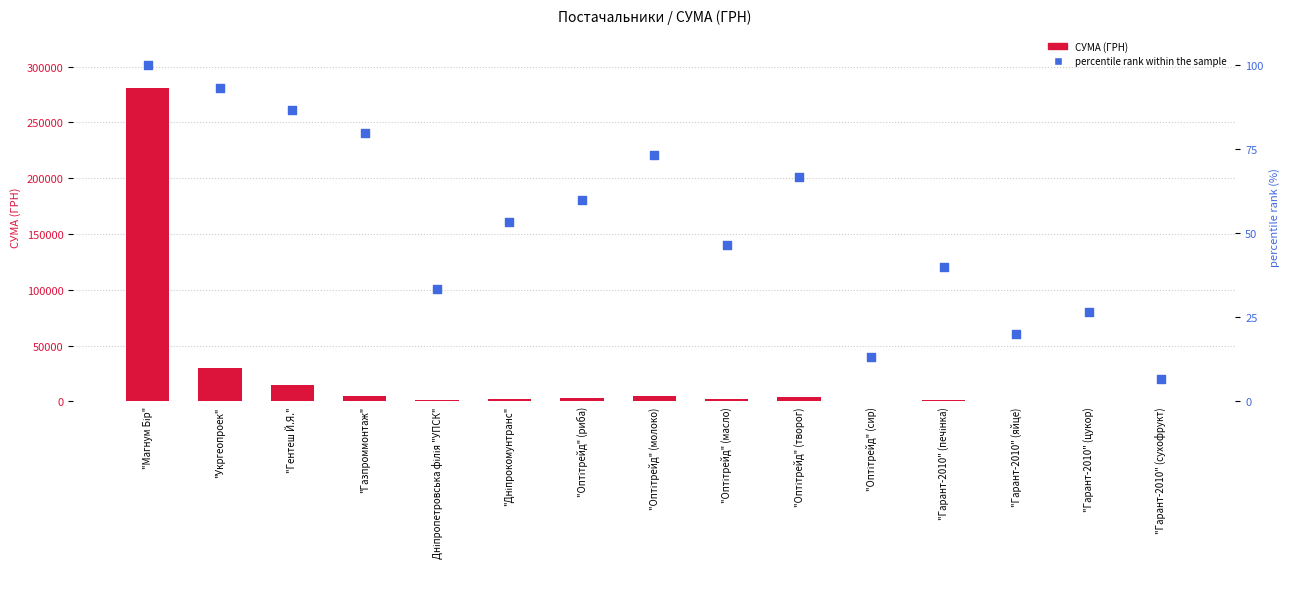

What is the total value across all series at "Дніпрокомунтранс"?

2441.2